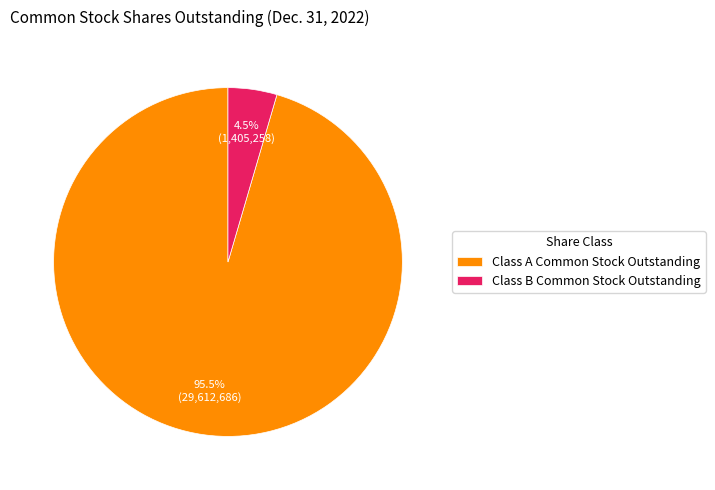

What is the smallest slice in the pie chart?

Class B Common Stock Outstanding